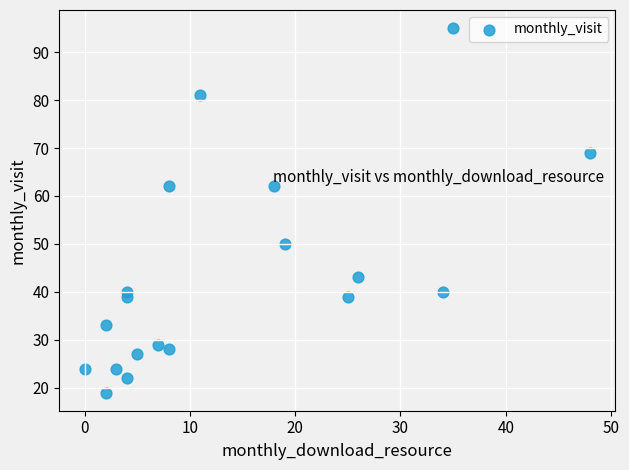

What is the range of X values (max minus min)?

48